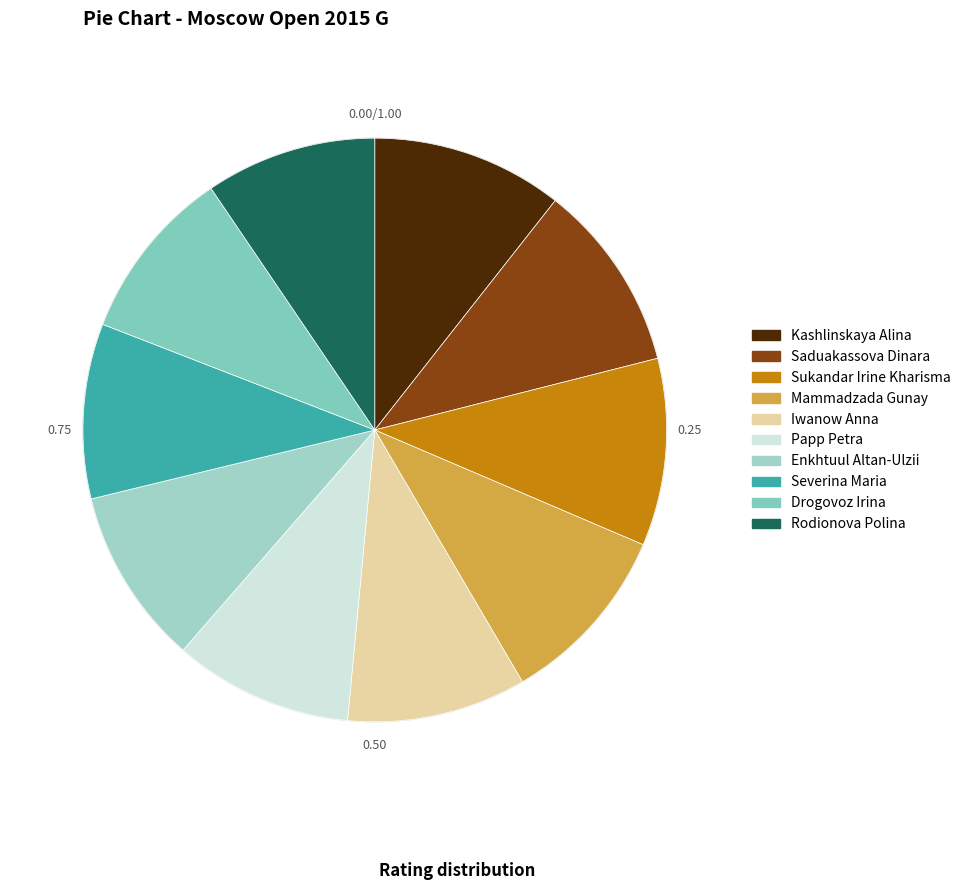

Count the number of slices in the pie.

10